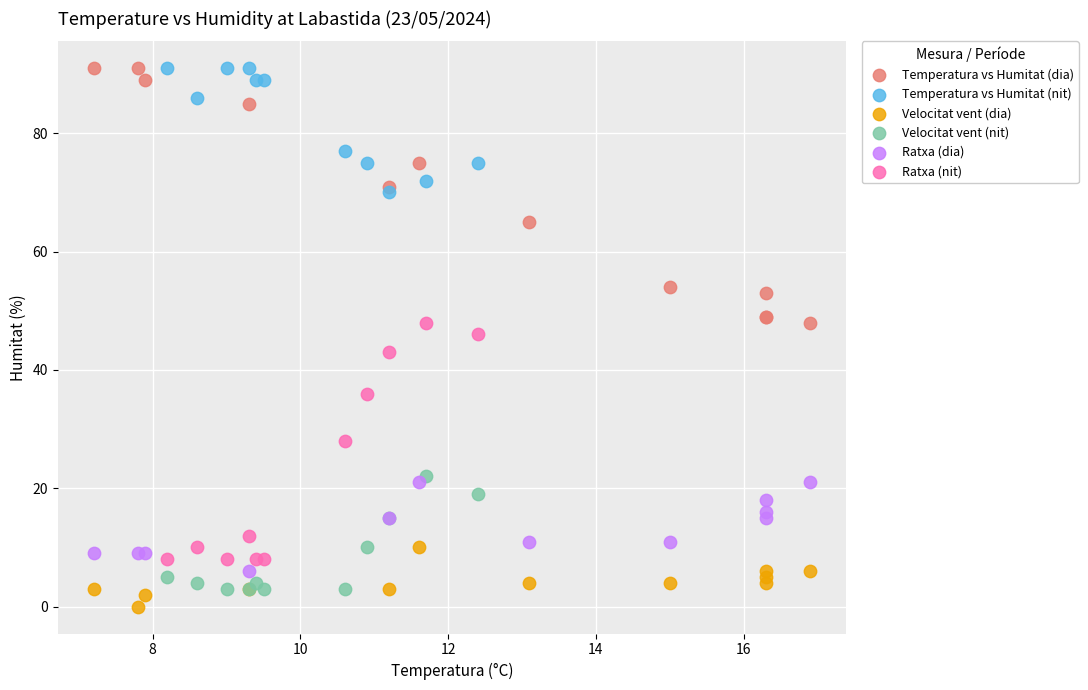

Which series has the largest Y range (max minus min)?

Temperatura vs Humitat (dia)